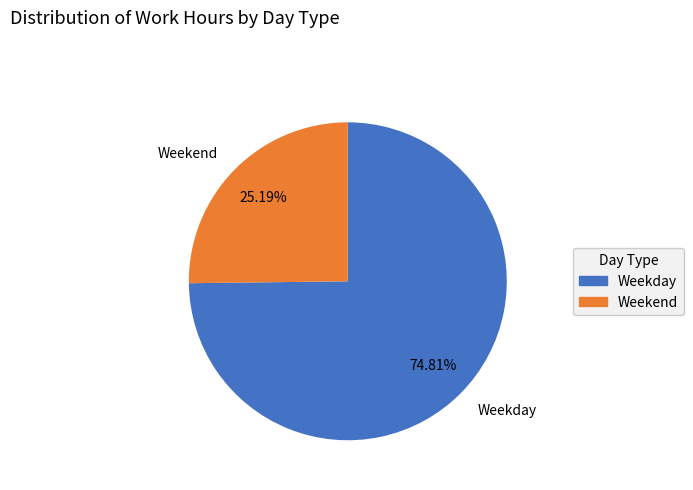

To the nearest percent, what is the average slice percentage?

50%